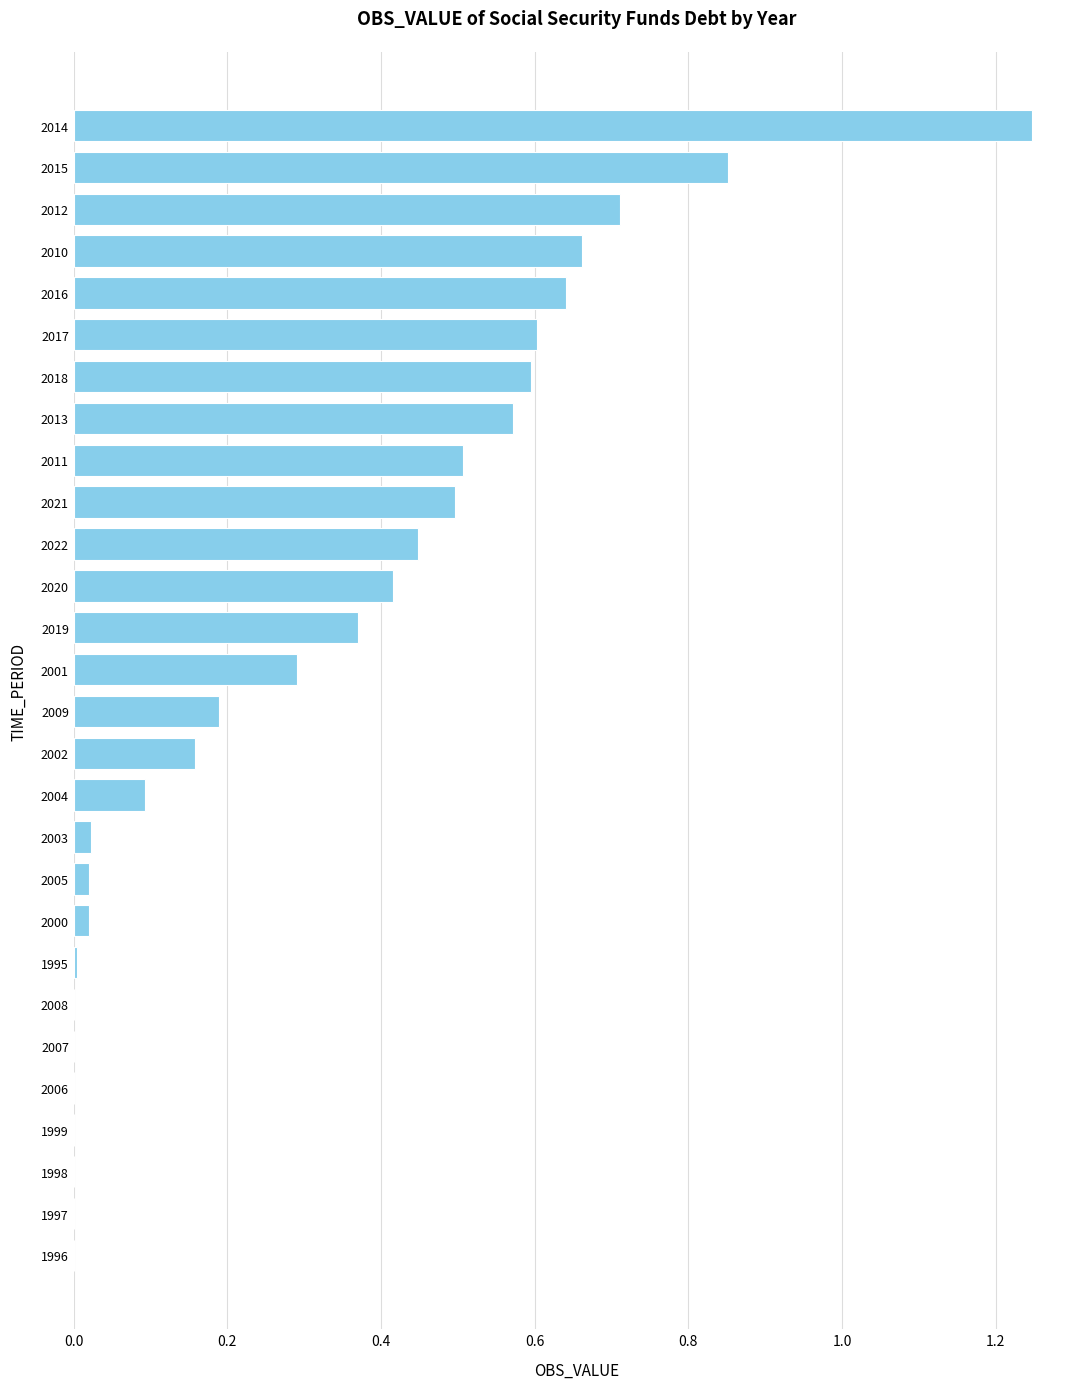

At which category does the chart reach its peak across all series?

2014